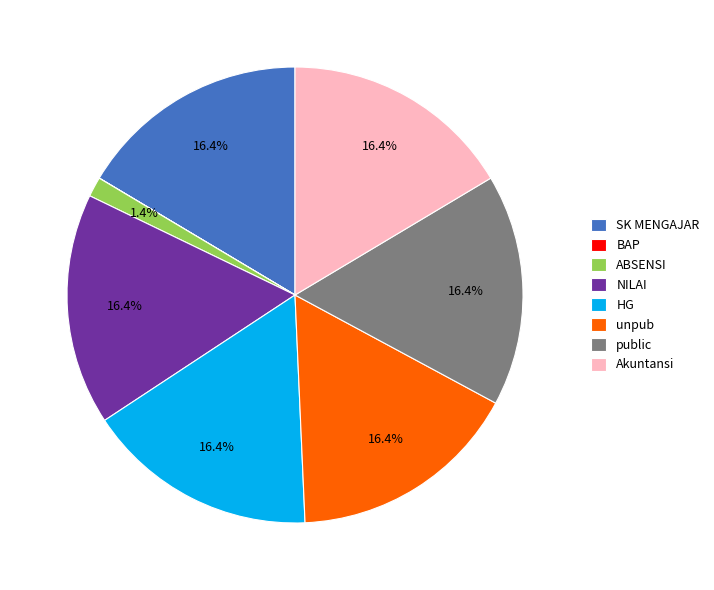

The ABSENSI slice represents 11% of the pie. True or false?

False